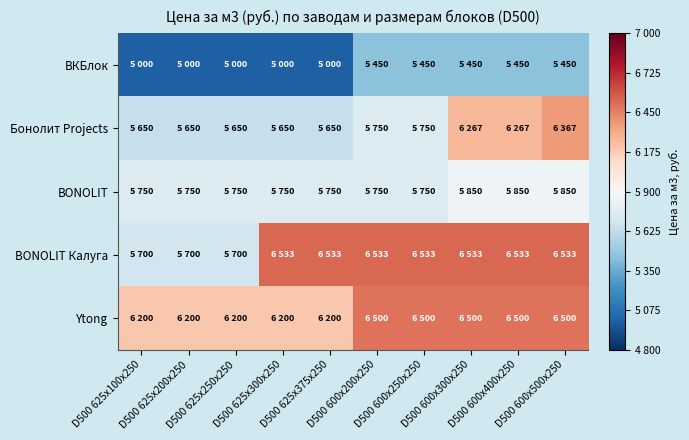

Rank the series by their maximum value, from lowest to highest.

ВКБлок, BONOLIT, Бонолит Projects, Ytong, BONOLIT Калуга